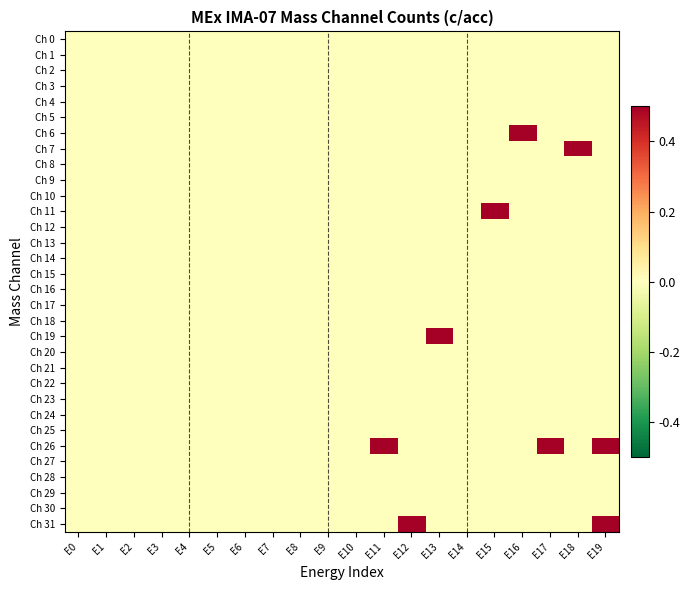

Rank the series at E12 from highest to lowest value.

Ch 31, Ch 0, Ch 1, Ch 2, Ch 3, Ch 4, Ch 5, Ch 6, Ch 7, Ch 8, Ch 9, Ch 10, Ch 11, Ch 12, Ch 13, Ch 14, Ch 15, Ch 16, Ch 17, Ch 18, Ch 19, Ch 20, Ch 21, Ch 22, Ch 23, Ch 24, Ch 25, Ch 26, Ch 27, Ch 28, Ch 29, Ch 30